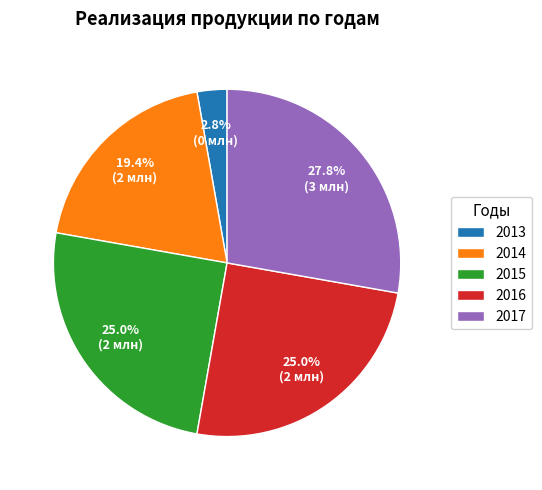

To the nearest percent, what is the average slice percentage?

20%